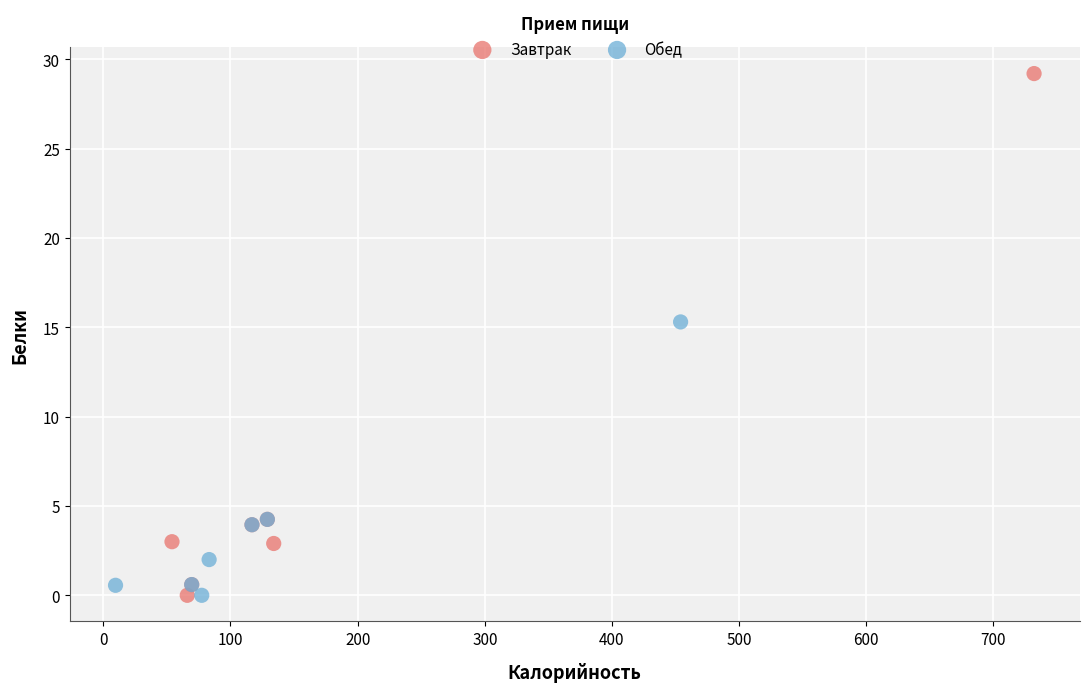

Which series reaches the maximum Y coordinate?

Завтрак